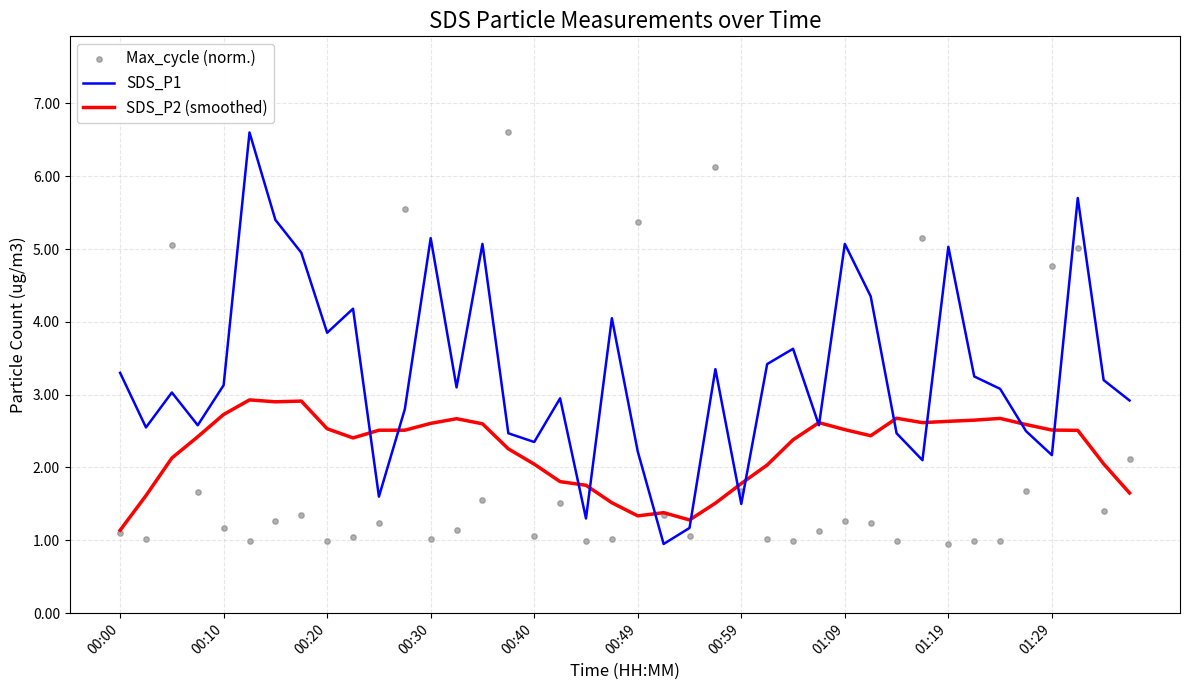

At how many categories does at least one series exceed 1?

40